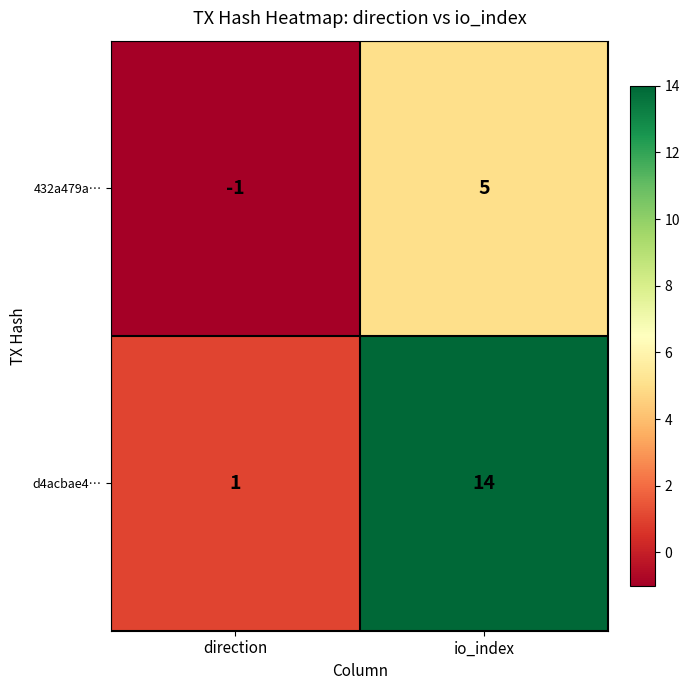

Reading left to right, what are all the values shown in this chart?

432a479a…: -1	5
d4acbae4…: 1	14